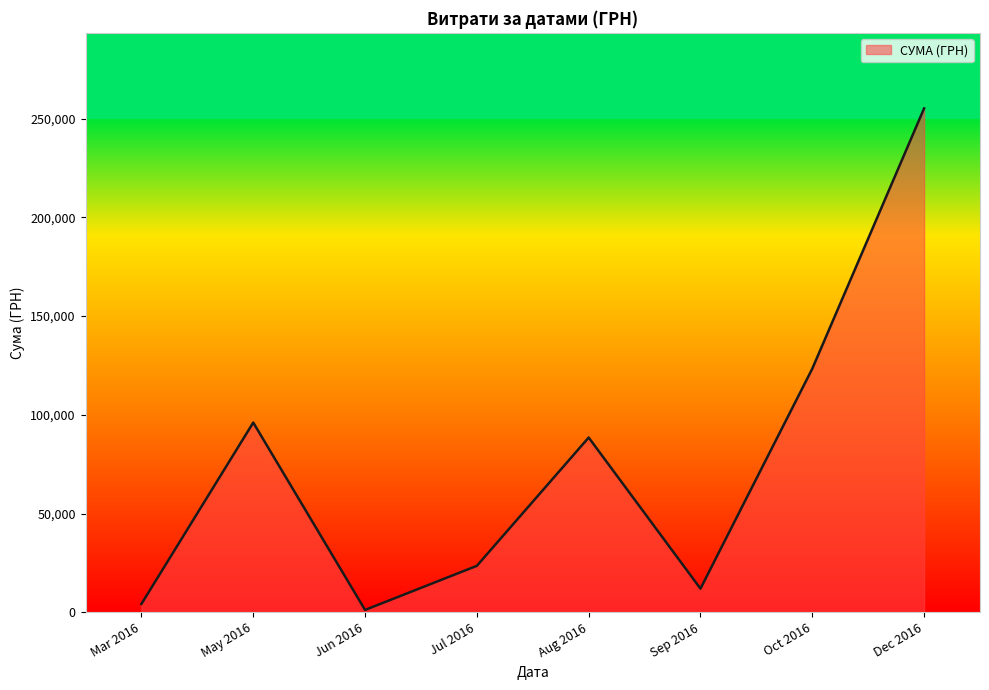

List the labels in order of value, largest first.

Dec 2016, Oct 2016, May 2016, Aug 2016, Jul 2016, Sep 2016, Mar 2016, Jun 2016